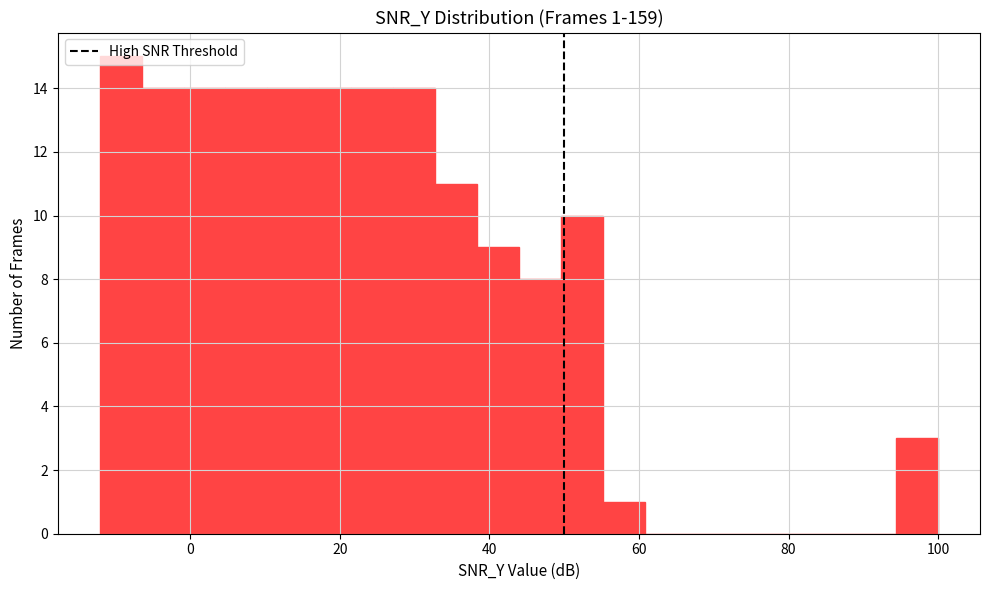

Around what value on the x-axis is the tallest bar? Give the approximate position of its centre, as read against the axis.

-10